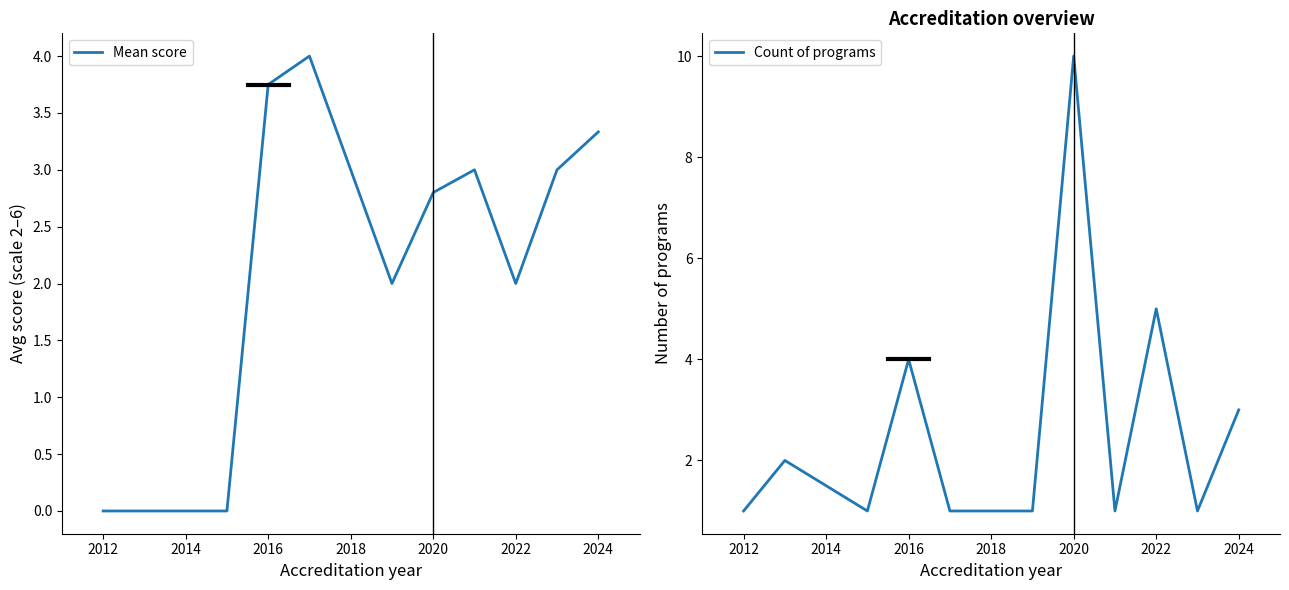

True or false: Mean score has a value of 1.0 at 2016.

False